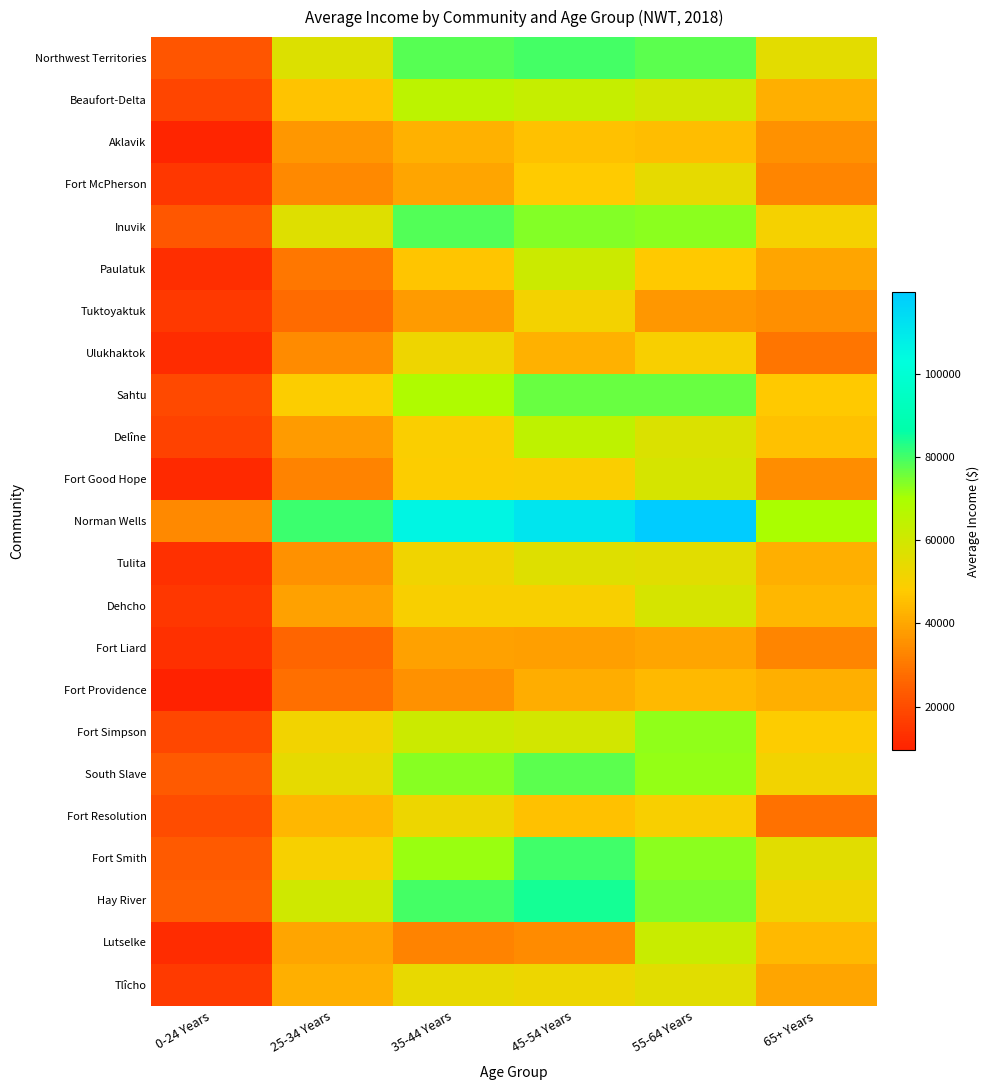

At which category is the sum across all series the highest?

55-64 Years